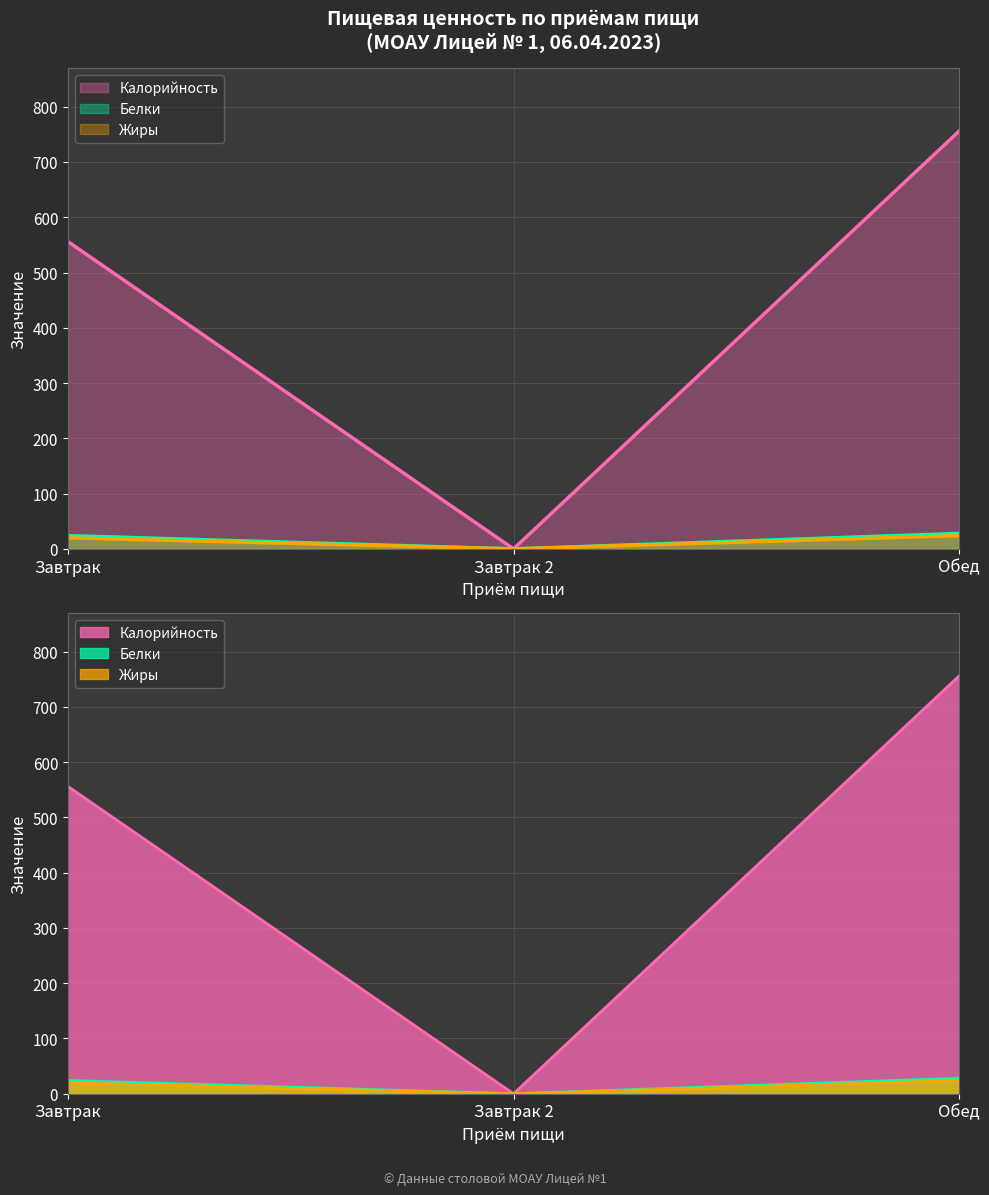

Where is Калорийность nearest to the value 378?

Завтрак